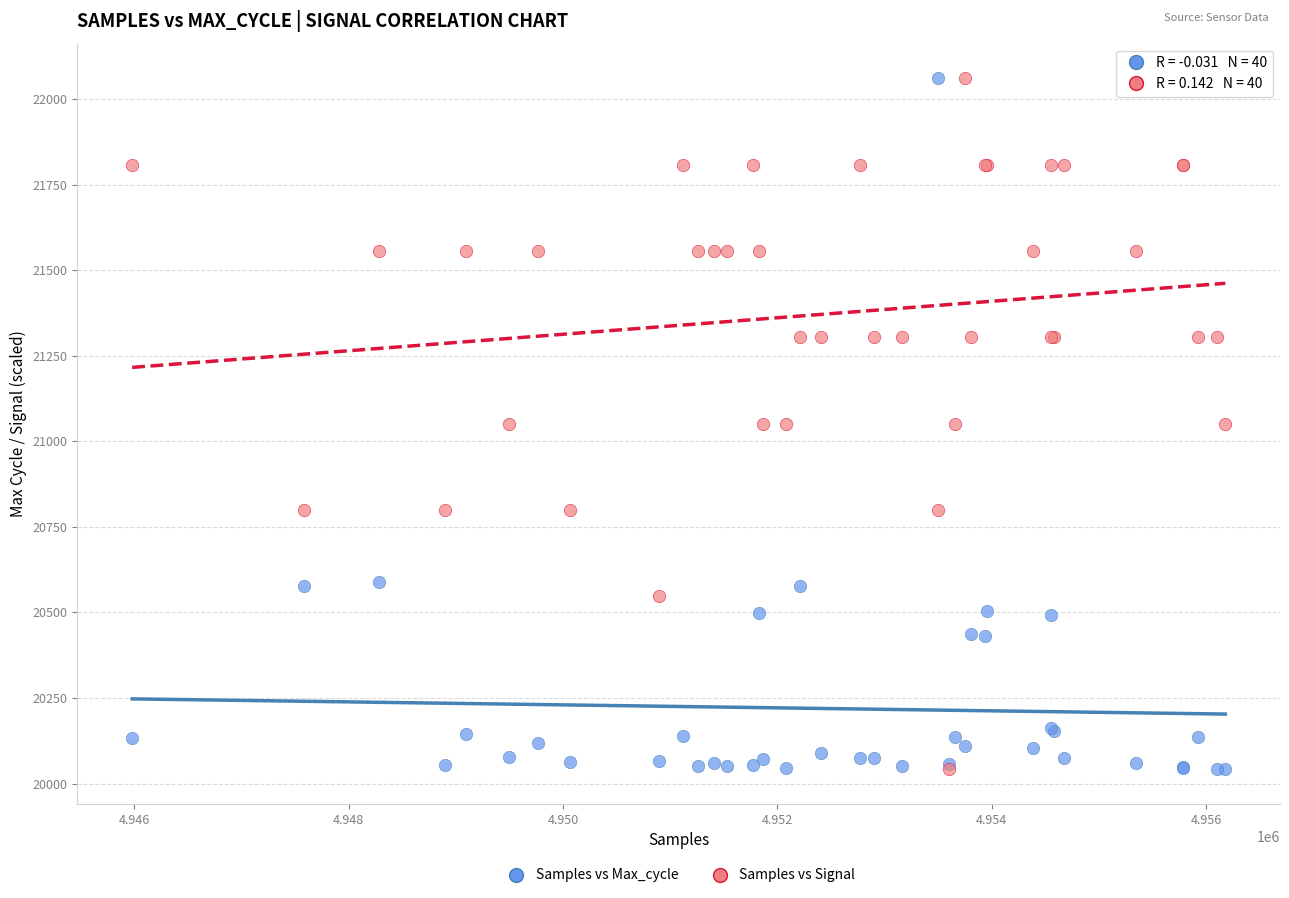

What are all the series names shown in the legend?

Samples vs Max_cycle, Samples vs Signal